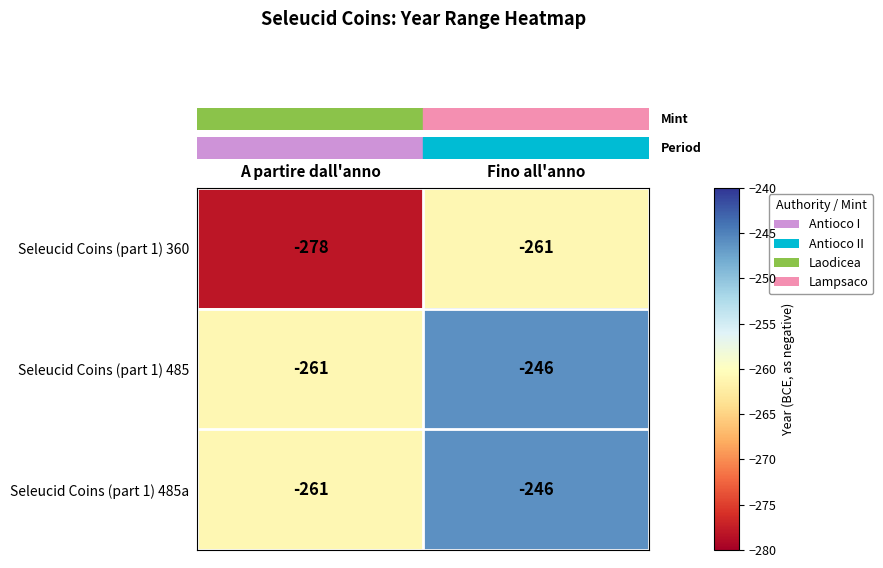

True or false: Seleucid Coins (part 1) 485 has a value of -246 at Fino all'anno.

True